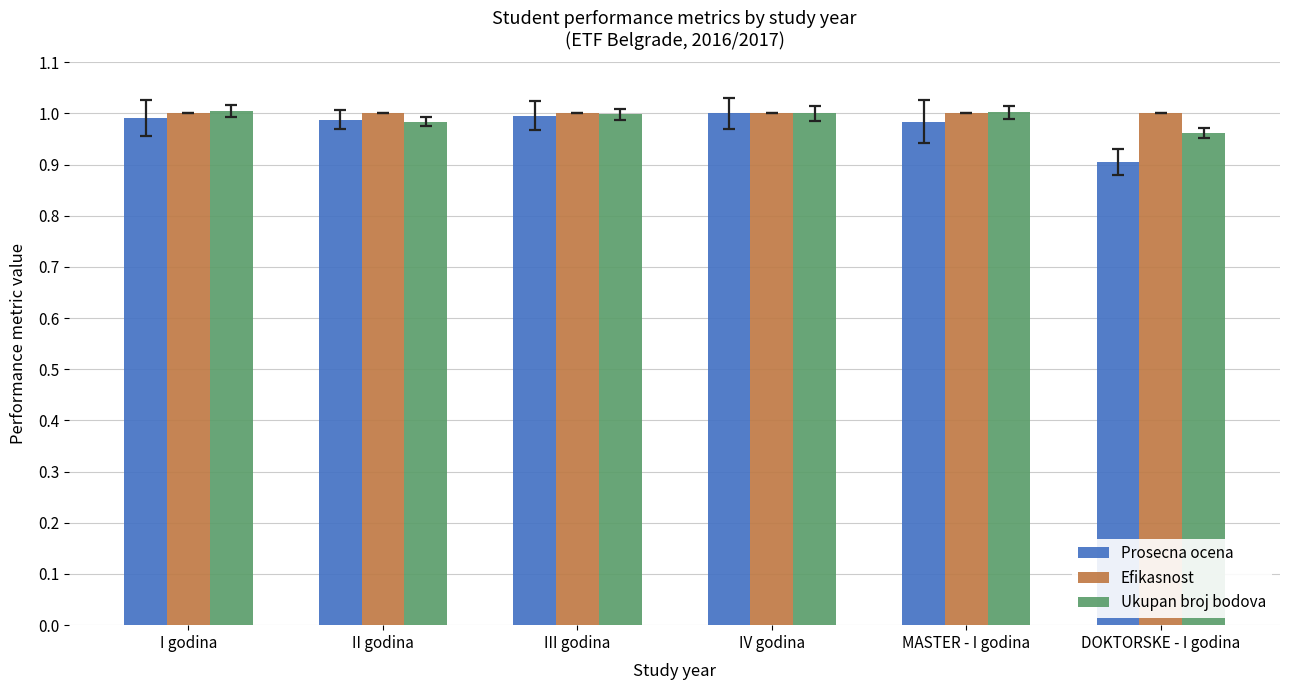

What is the sum of all Efikasnost values?

6.0